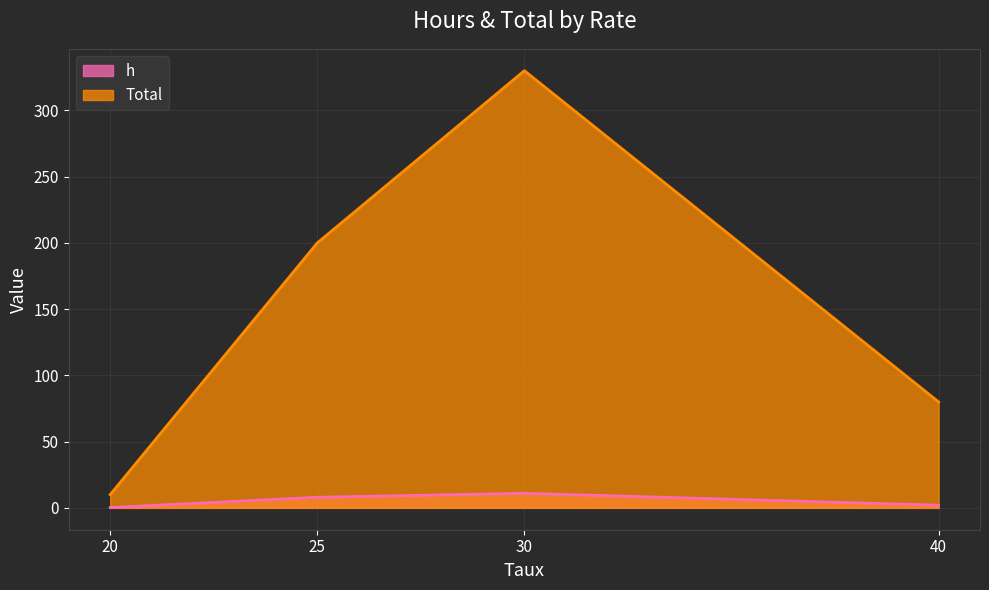

What is the maximum value shown in the chart?

330.0